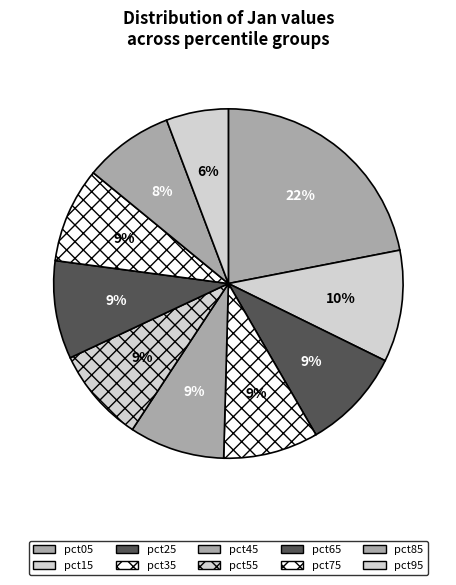

Does pct75 represent more than half of the total?

No